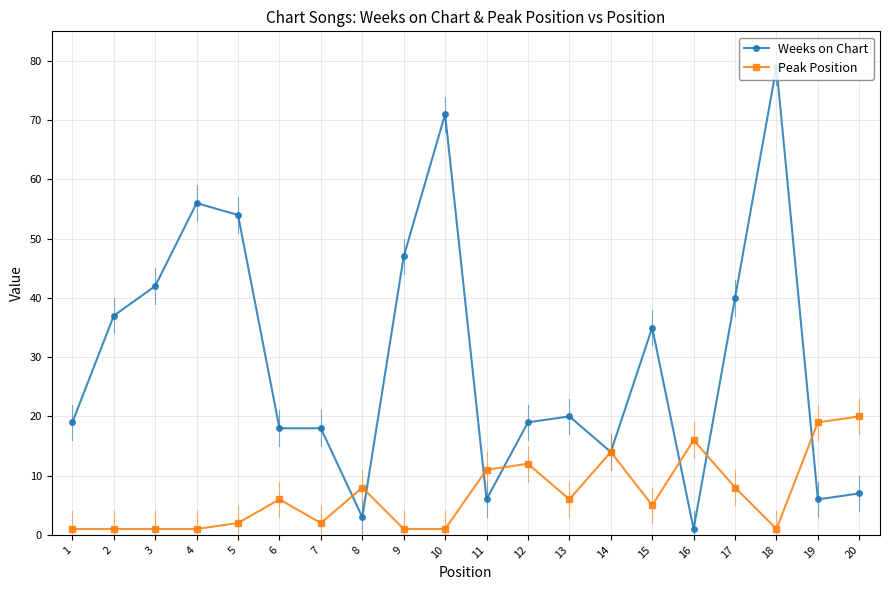

What is the difference between the maximum and minimum values in the Weeks on Chart series?

78